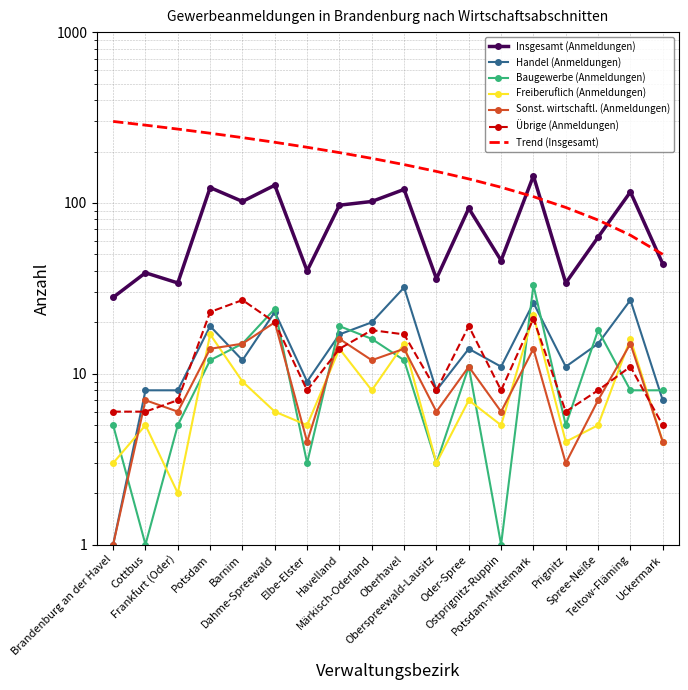

What is the difference between the highest and lowest values at Dahme-Spreewald?

121